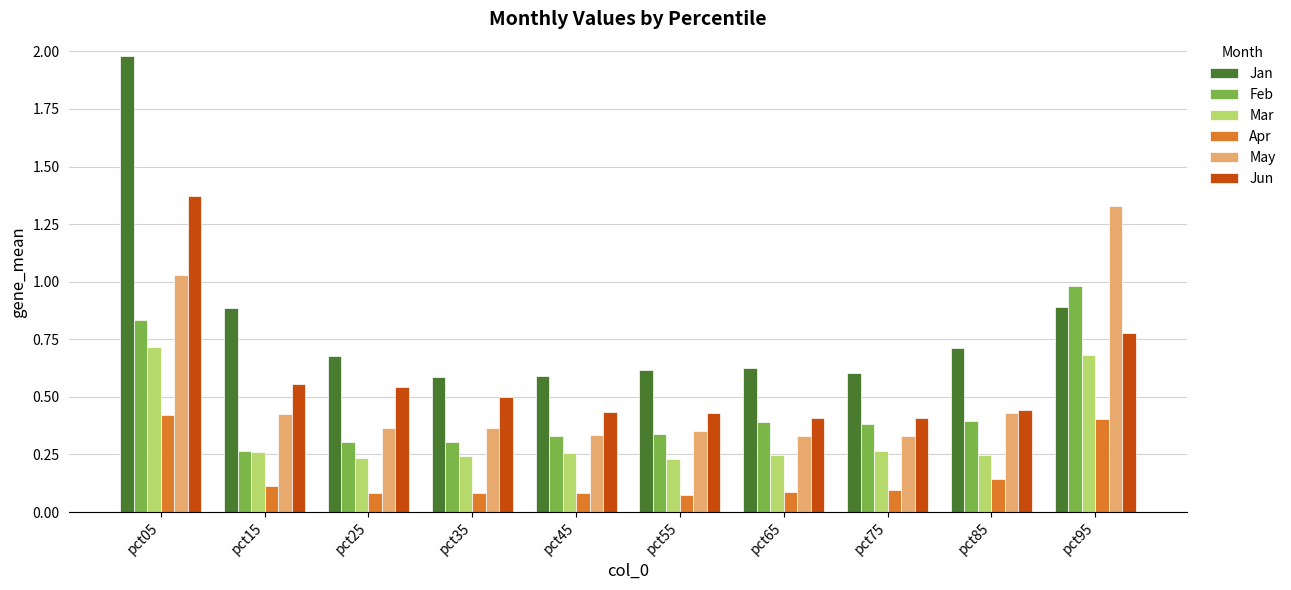

Which series has the widest spread of values?

Jan